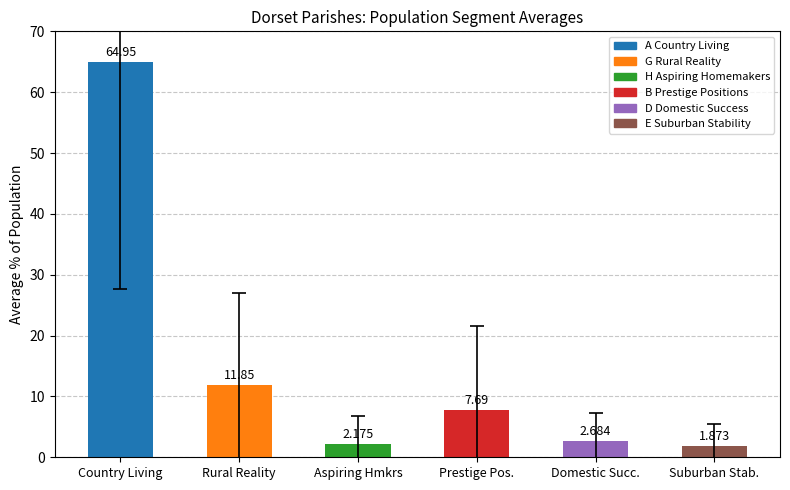

Are the bars horizontal?

No